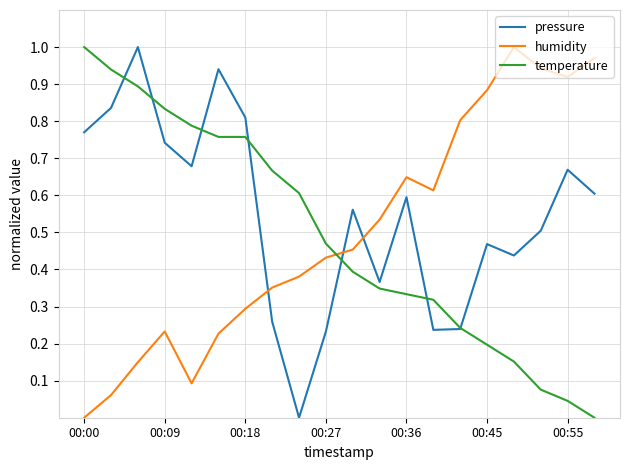

What are all the series names shown in the legend?

pressure, humidity, temperature